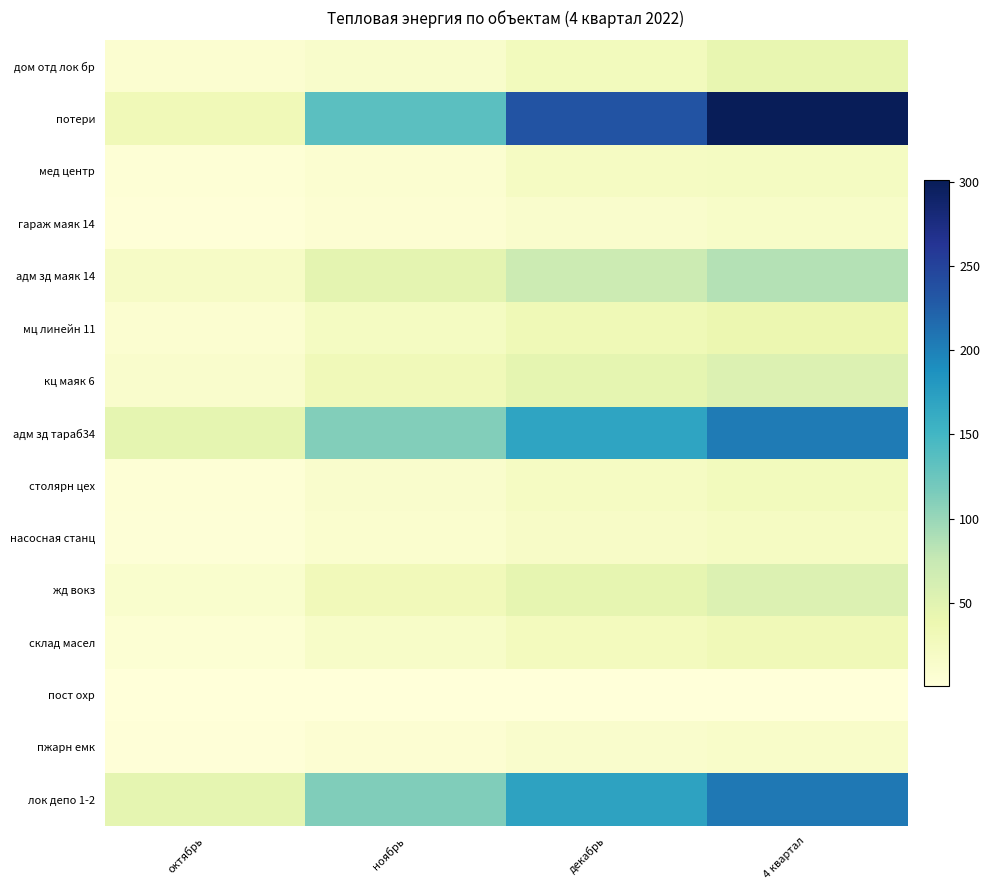

Between октябрь and ноябрь, which series saw the biggest shift?

потери